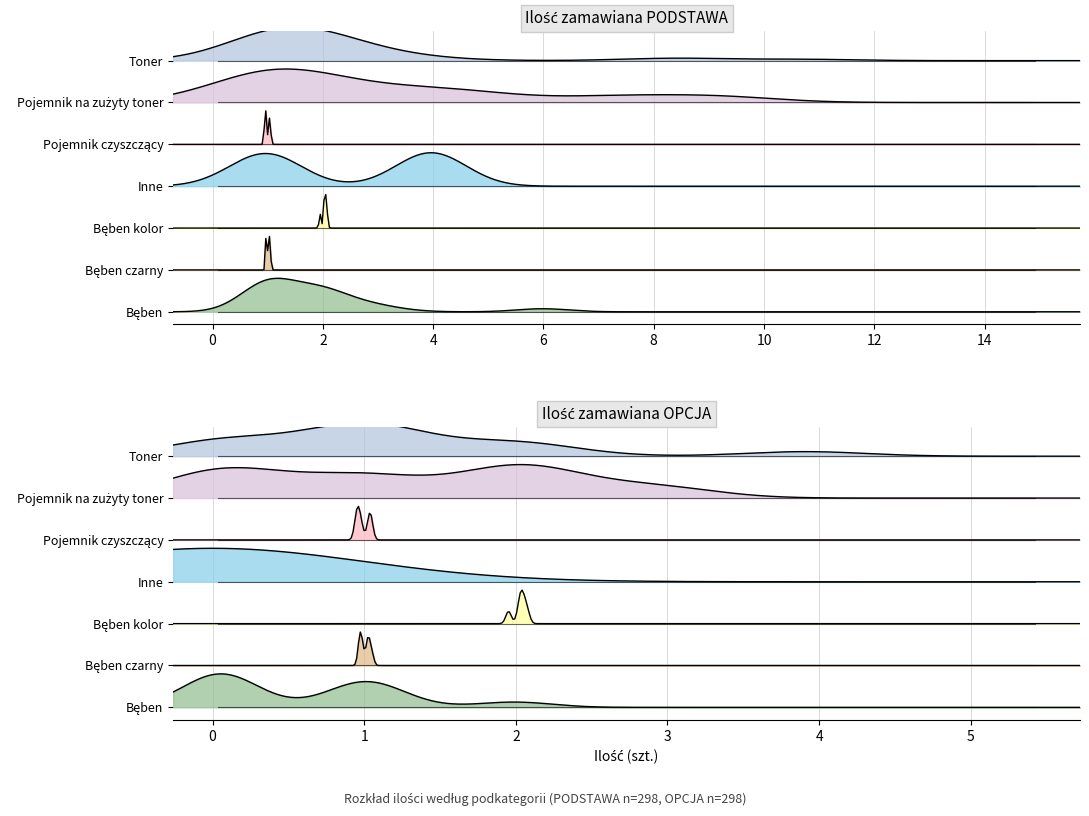

True or false: podstawa has more than 0 points higher than both neighbors.

True